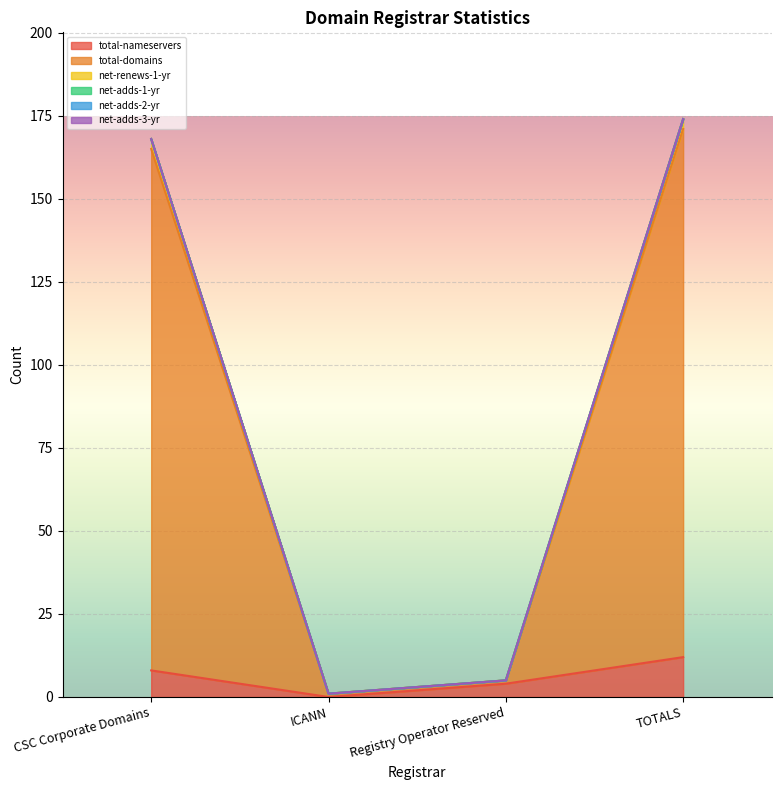

At which label does total-domains reach its minimum?

ICANN